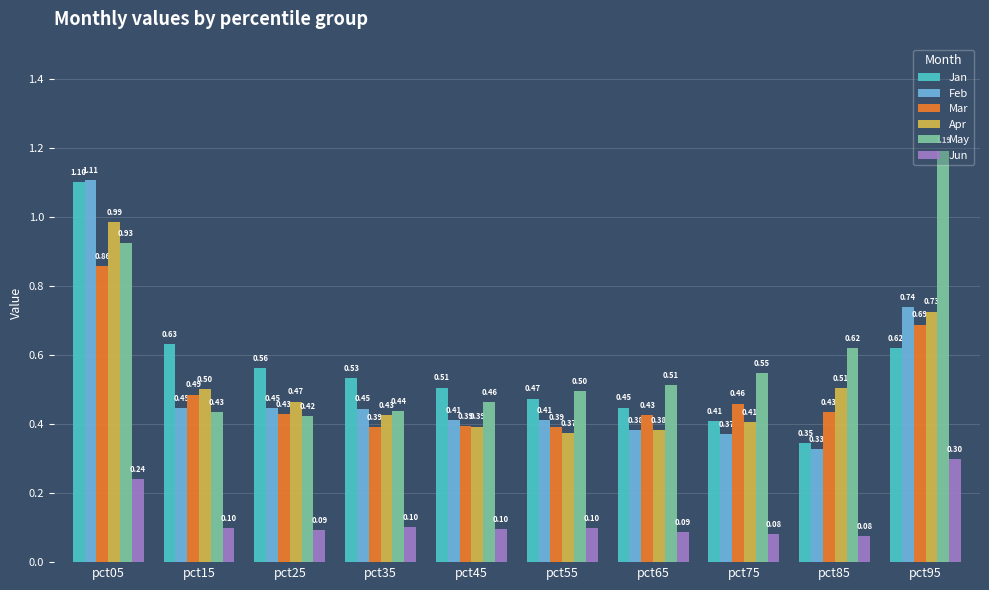

What is the value of the Jun bar at the 9th from the left?

0.1